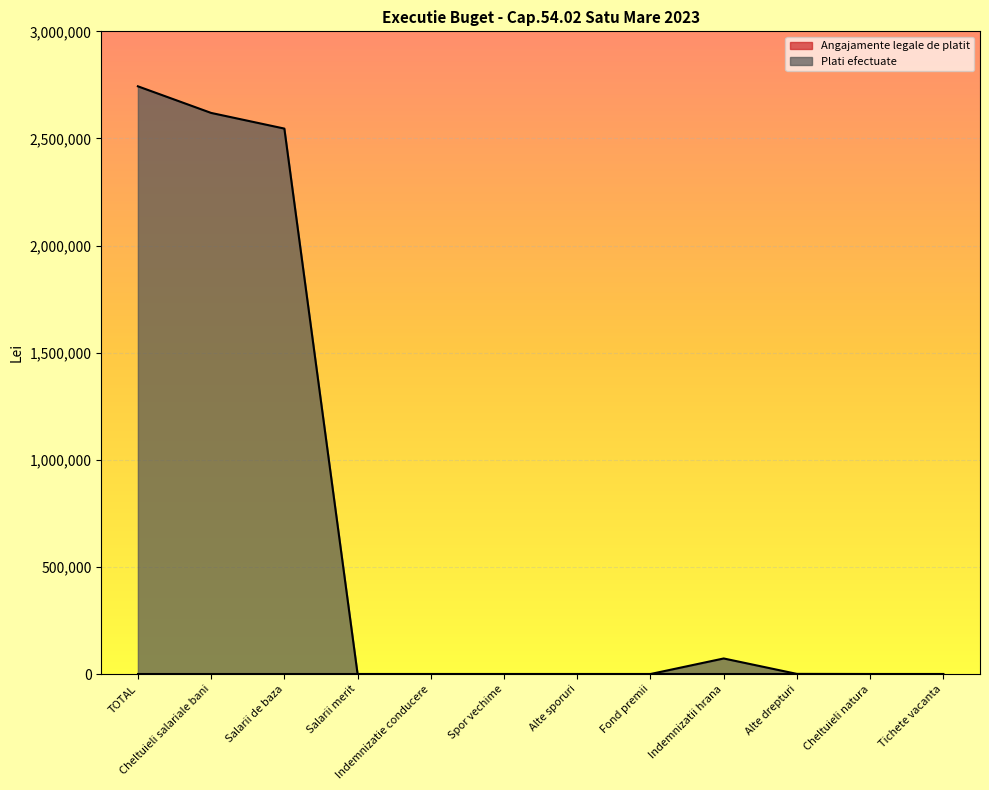

What is the label of the 11th point from the left?

Cheltuieli natura